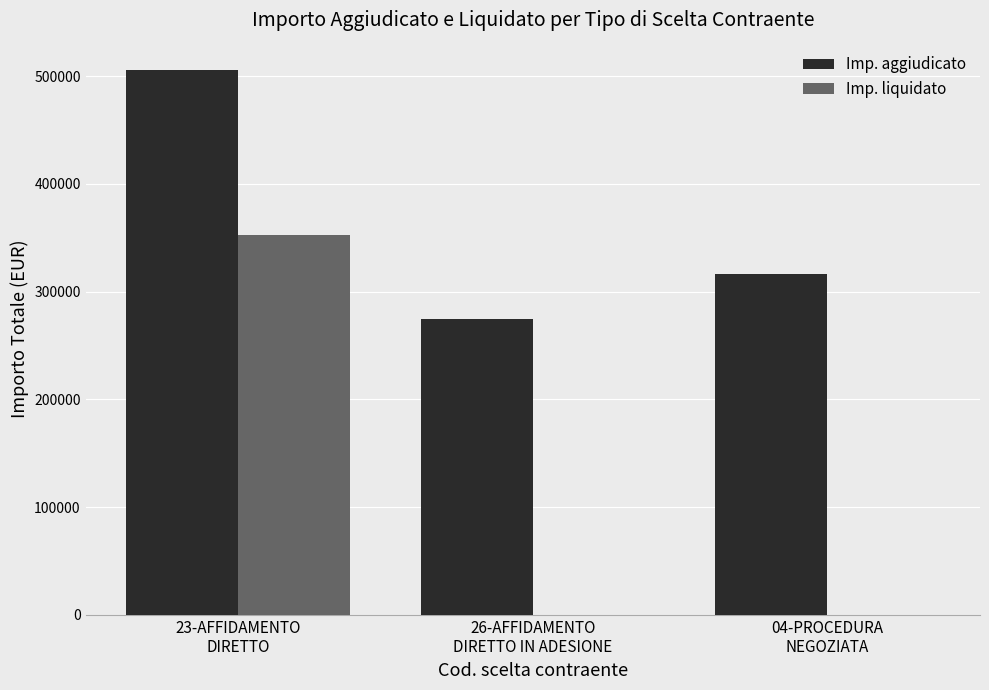

The Imp. liquidato series shows 237655 at 04-PROCEDURA
NEGOZIATA. True or false?

False